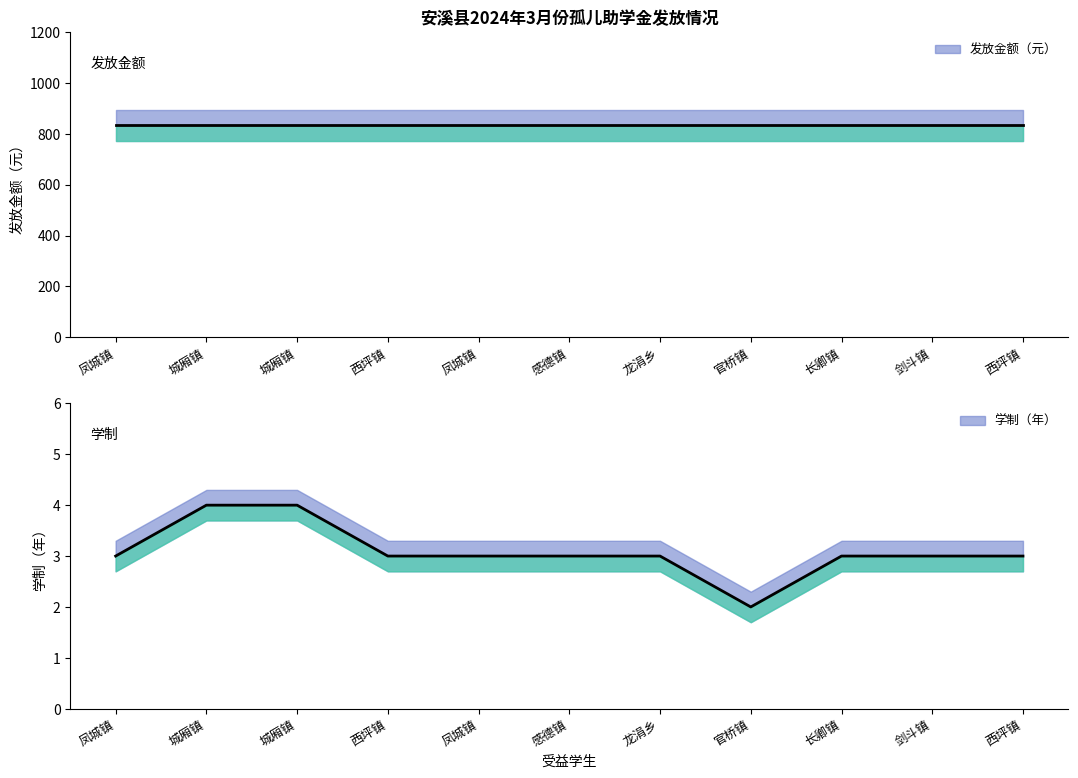

What is the minimum value shown in the chart?

2